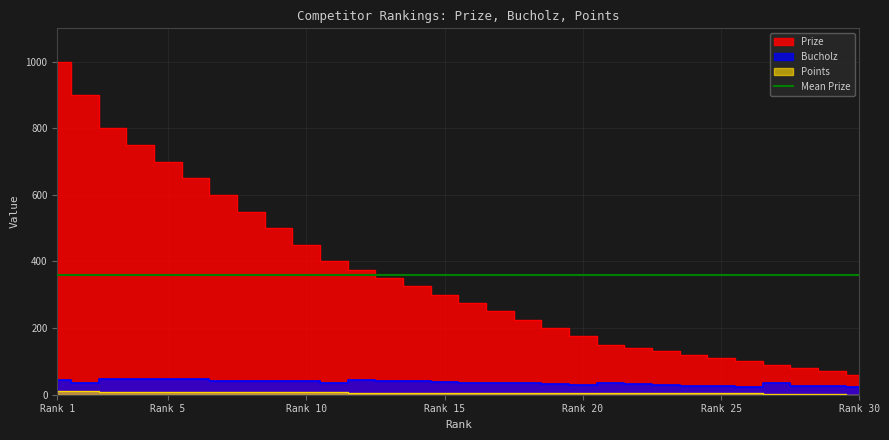

True or false: Prize and Points intersect in this chart.

False